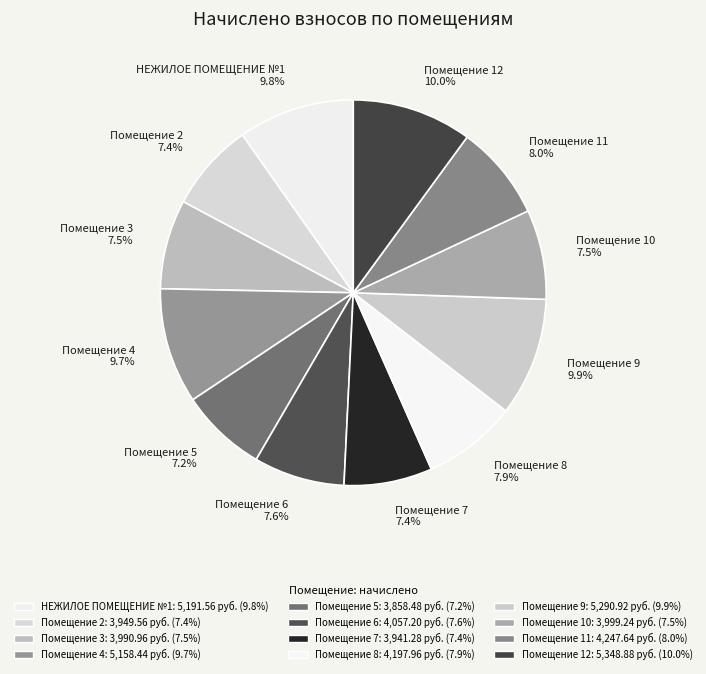

How many segments does this pie chart have?

12